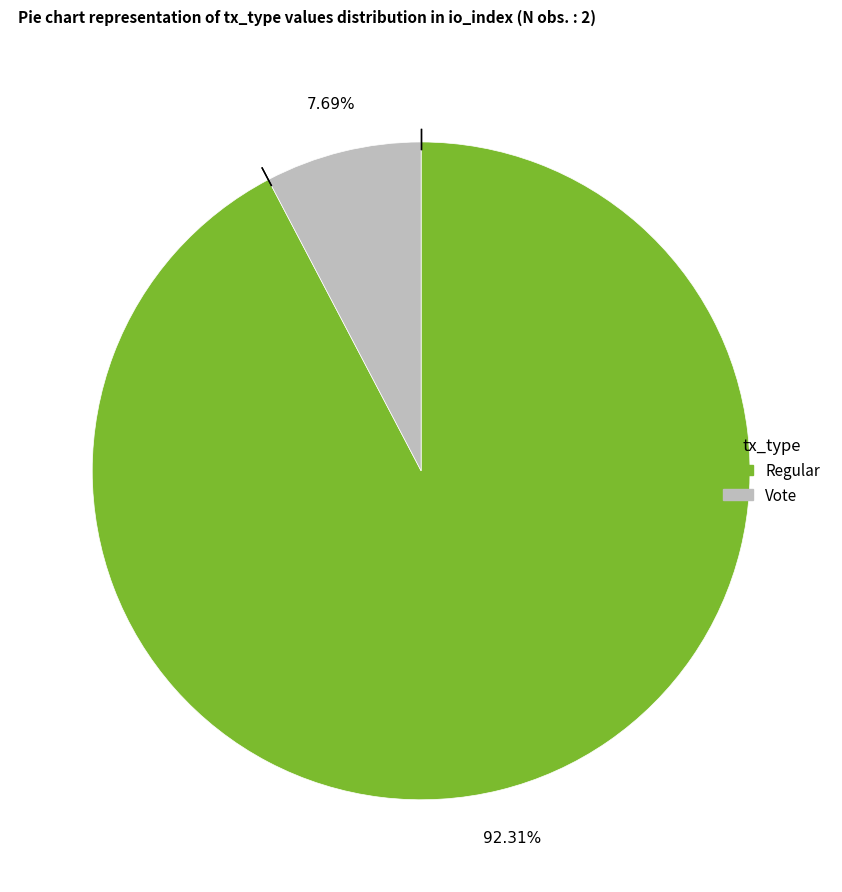

Count the number of slices in the pie.

2